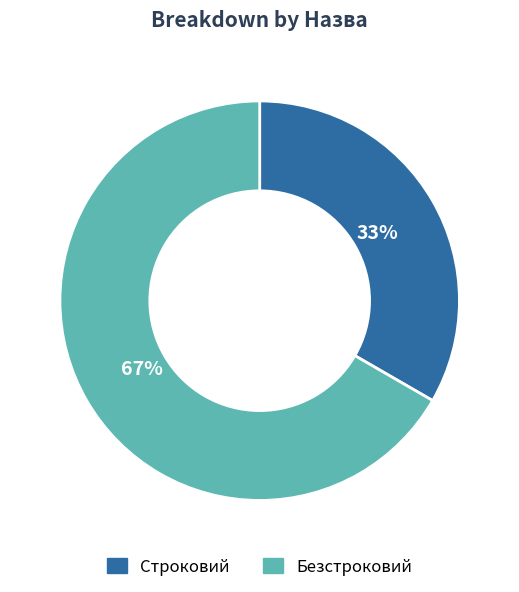

Count the number of slices in the pie.

2